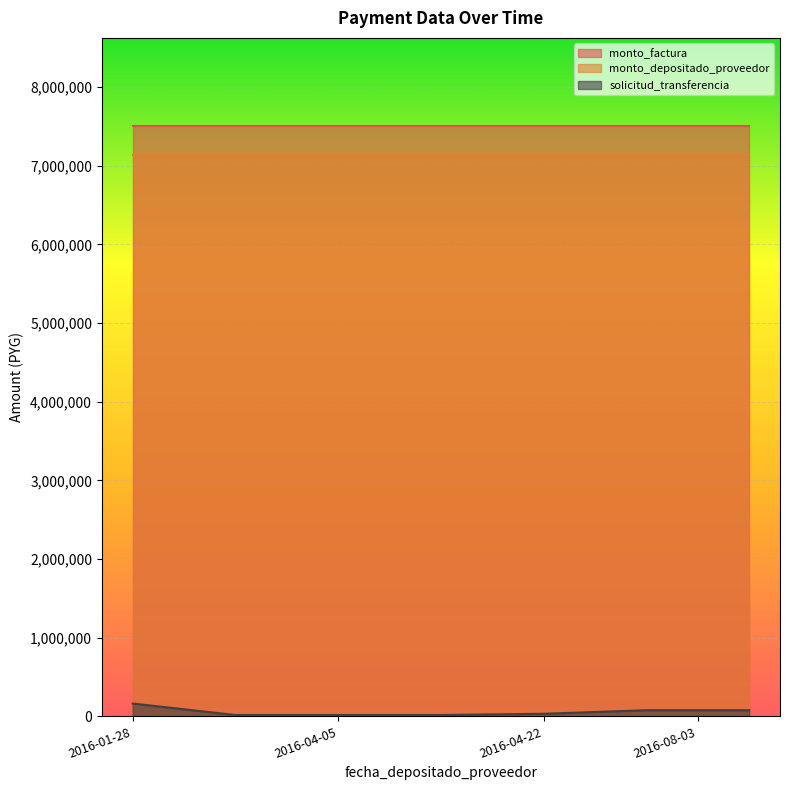

List the series in order of their peak value, lowest first.

solicitud_transferencia, monto_depositado_proveedor, monto_factura